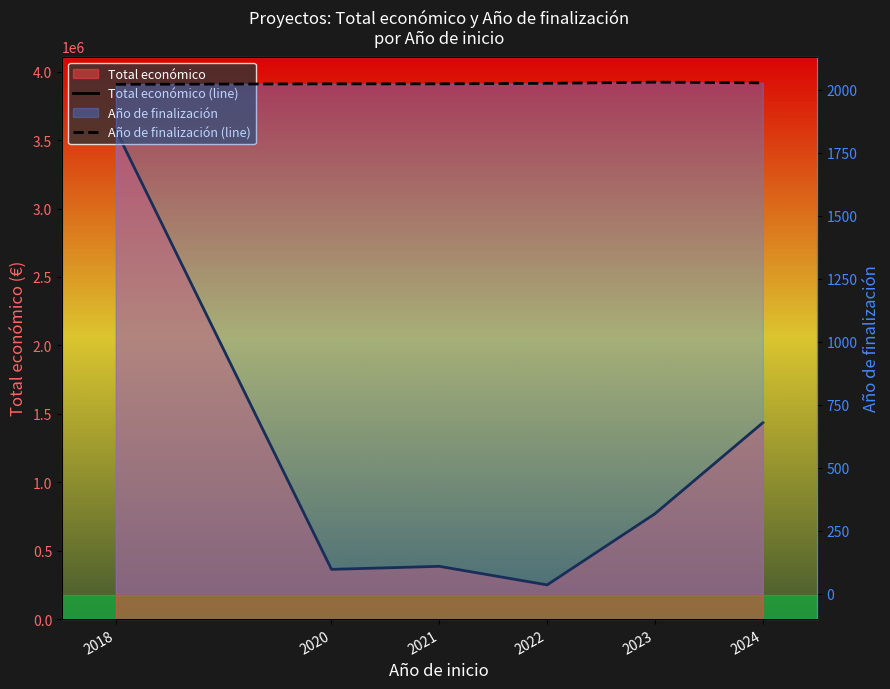

True or false: Año de finalización (line) has more than 1 interior local peaks.

False